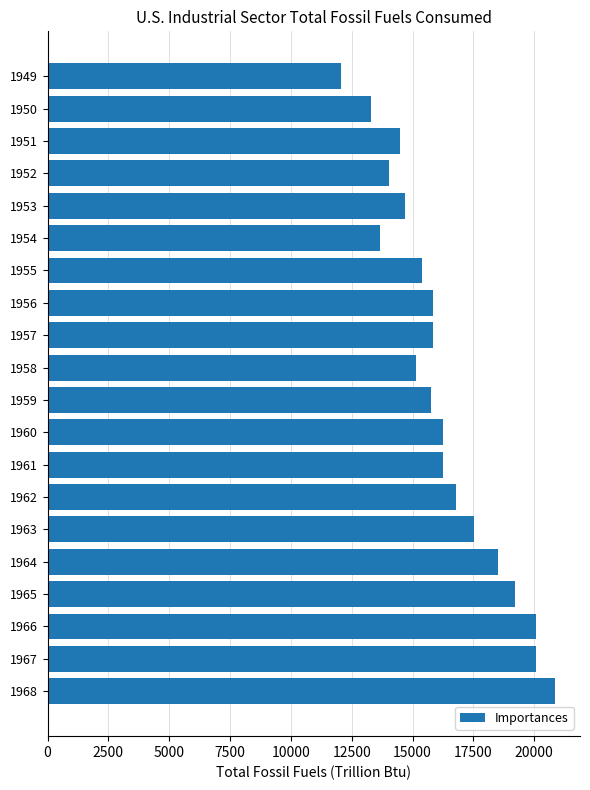

What is the approximate value at 1964?

18528.8